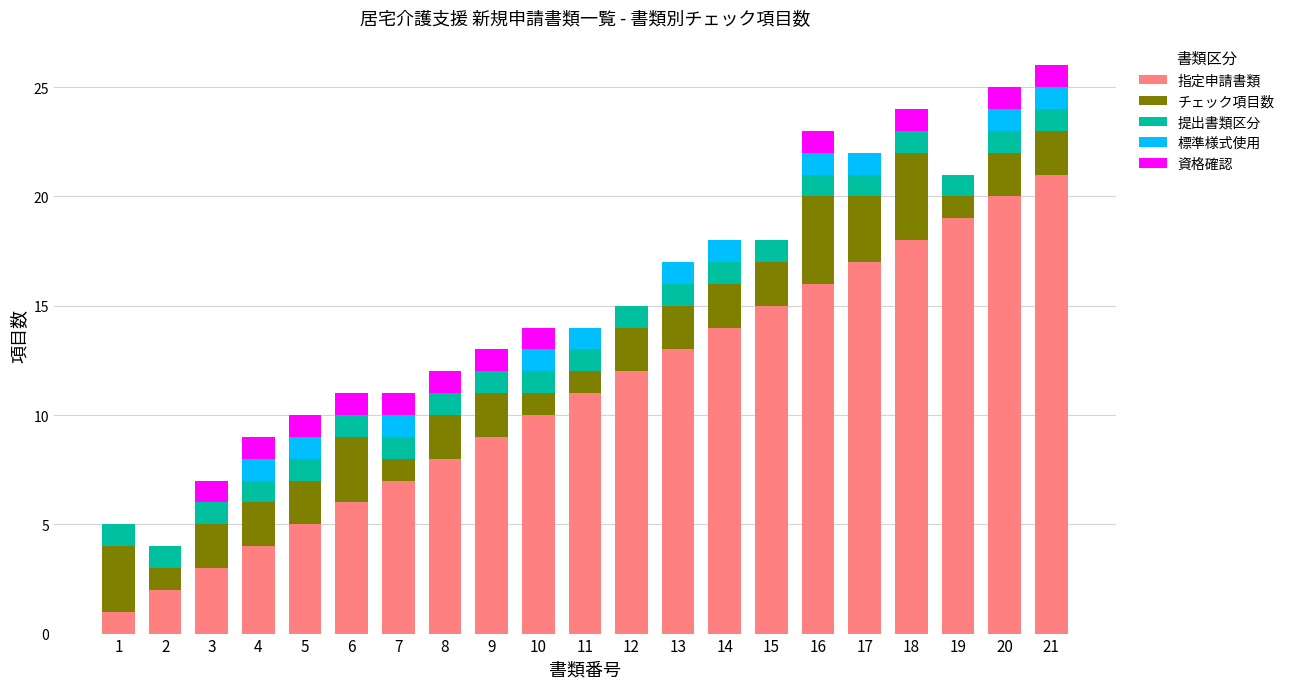

The value of 指定申請書類 at 18 is 18. True or false?

True